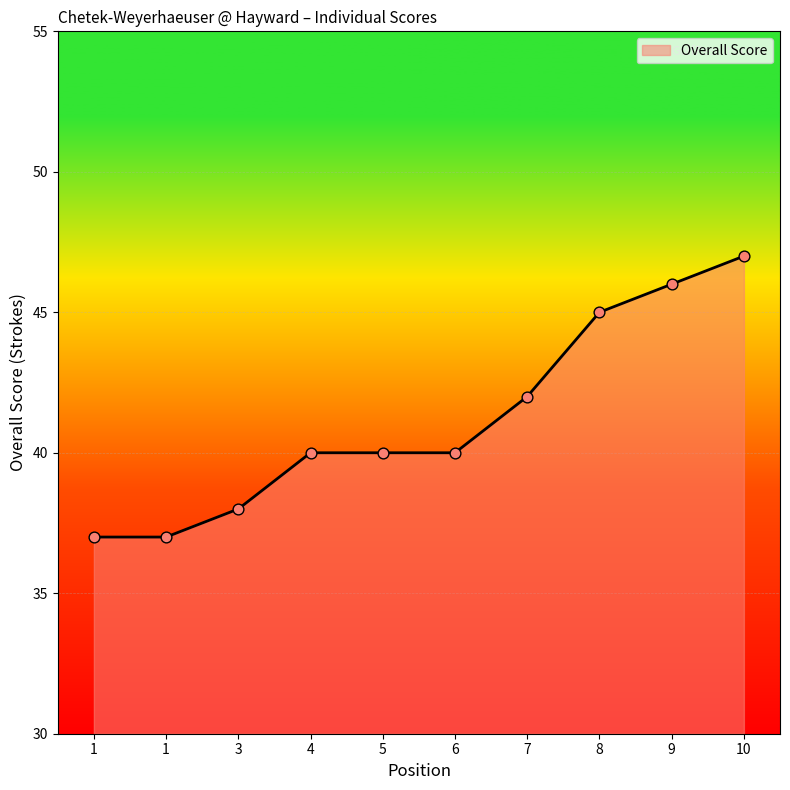

Which has a higher value, 5 or 6?

5